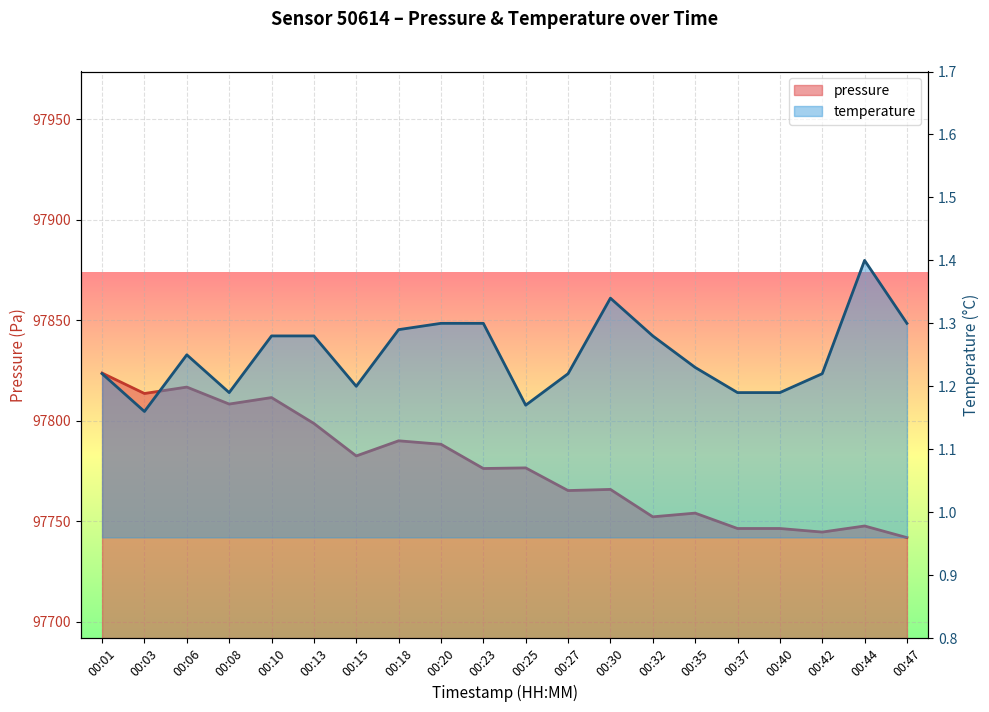

Which category has the lowest value across all series?

00:03